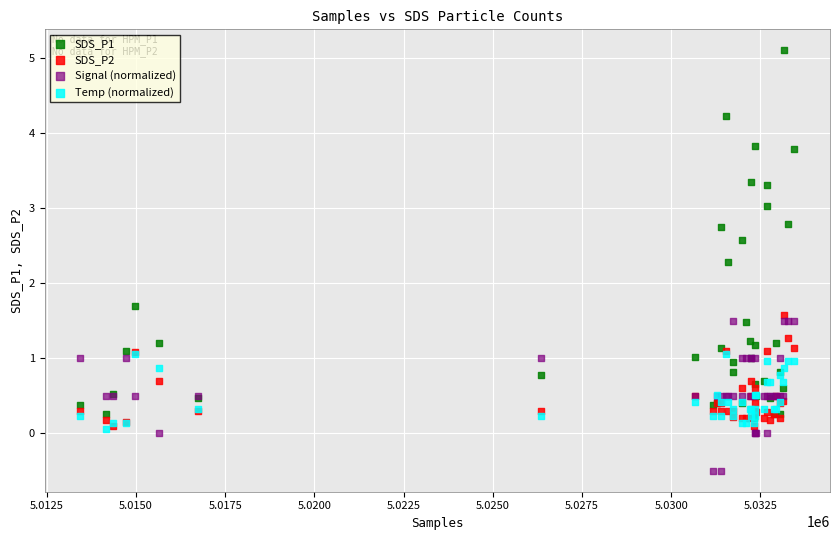

What are all the series names shown in the legend?

SDS_P1, SDS_P2, Signal (normalized), Temp (normalized)